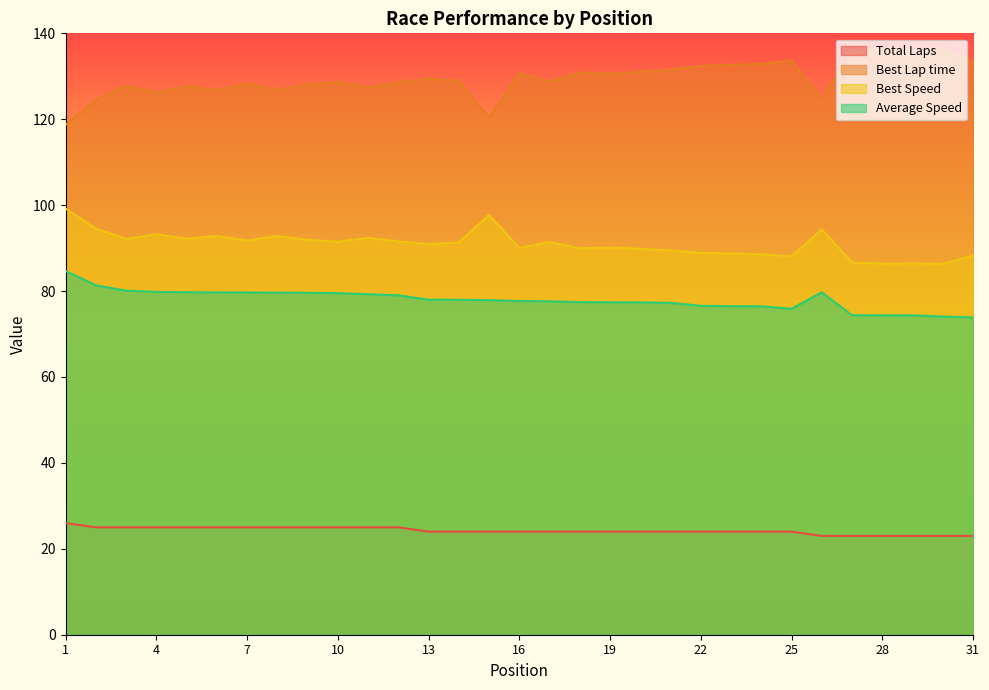

Reading left to right, list all the values displayed in this chart.

Total Laps: 26.0	25.0	25.0	25.0	25.0	25.0	25.0	25.0	25.0	25.0	25.0	25.0	24.0	24.0	24.0	24.0	24.0	24.0	24.0	24.0	24.0	24.0	24.0	24.0	24.0	23.0	23.0	23.0	23.0	23.0	23.0
Best Lap time: 118.7	124.5	127.8	126.3	127.7	126.8	128.3	126.8	128.1	128.7	127.4	128.6	129.5	128.9	120.4	130.8	128.8	130.9	130.6	131.0	131.6	132.4	132.6	132.9	133.7	124.8	135.8	136.3	136.2	136.4	133.3
Best Speed: 99.2	94.6	92.1	93.2	92.2	92.8	91.8	92.8	91.9	91.5	92.4	91.5	90.9	91.3	97.7	90.0	91.4	89.9	90.2	89.8	89.5	88.9	88.7	88.6	88.1	94.3	86.7	86.3	86.4	86.3	88.3
Average Speed: 84.7	81.4	80.1	79.8	79.7	79.7	79.7	79.7	79.6	79.5	79.3	79.0	78.0	78.0	77.9	77.7	77.6	77.4	77.4	77.4	77.3	76.6	76.5	76.5	75.9	79.7	74.4	74.4	74.3	74.1	73.9